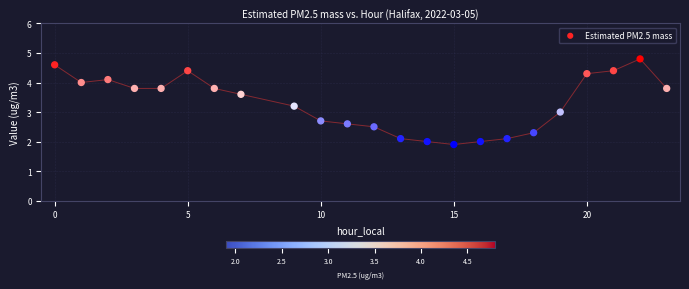

What is the range of X values (max minus min)?

23.0